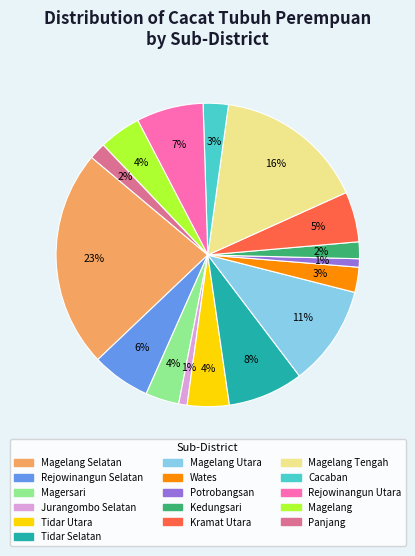

Does any single category account for the majority?

No